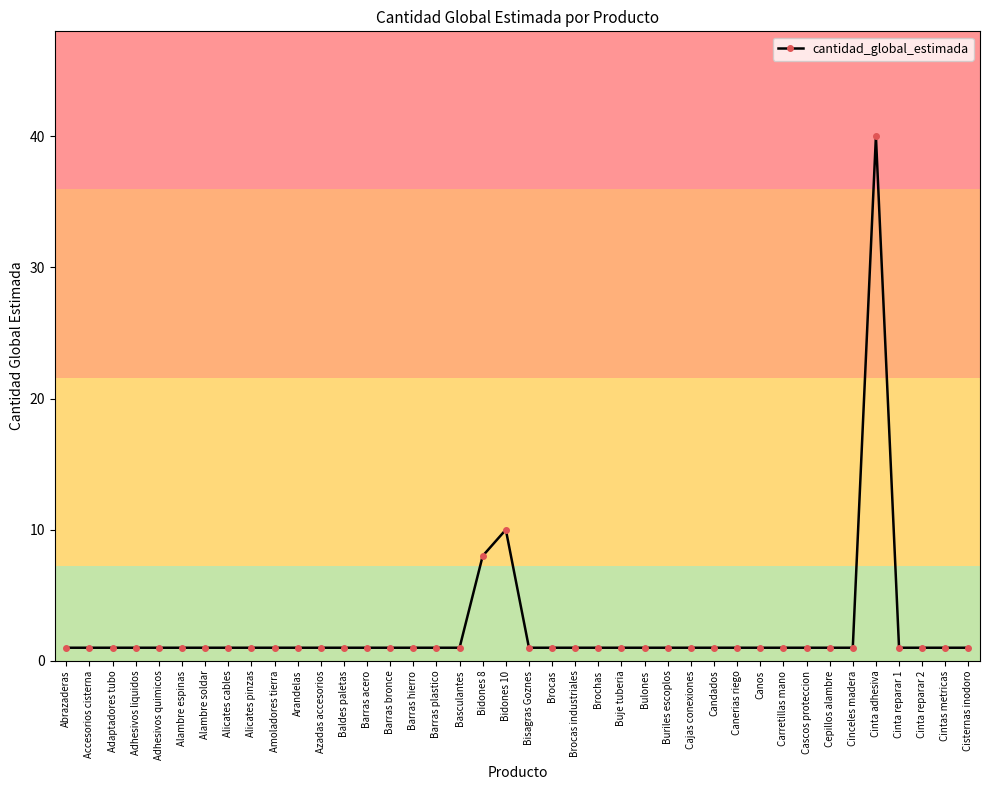

What is the label of the 12th point from the right?

Candados